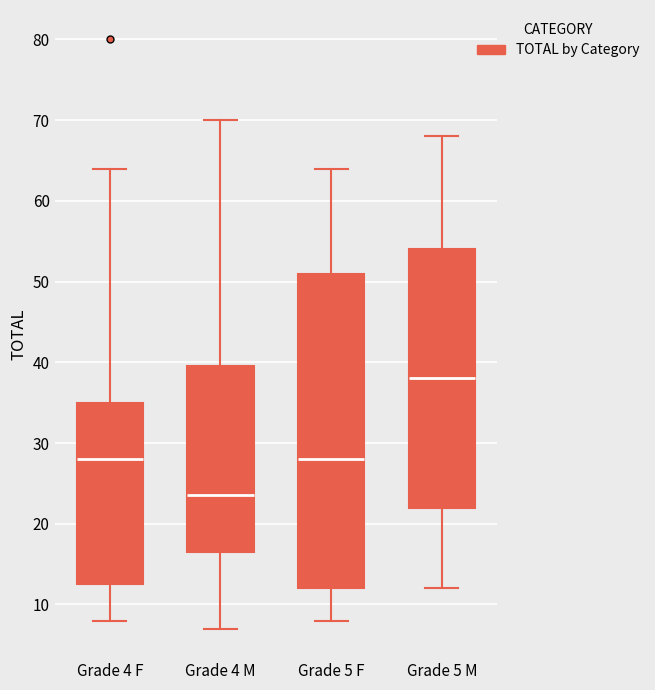

Which box's median line is the highest?

Grade 5 M